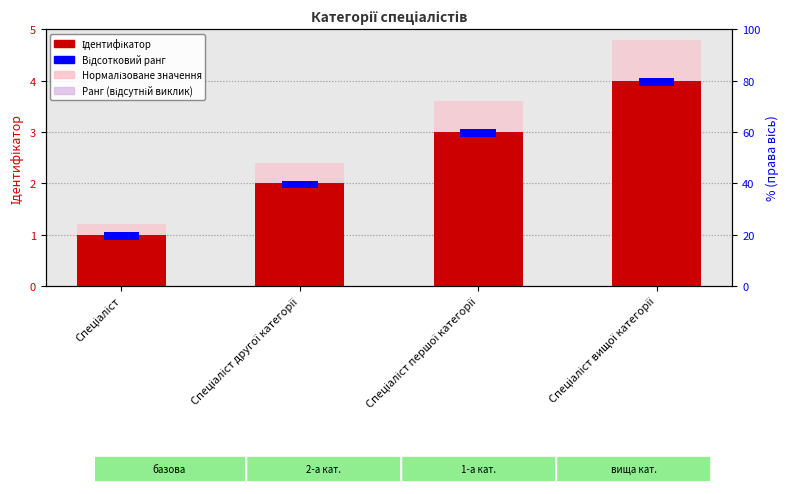

What is the smallest value displayed?

1.0